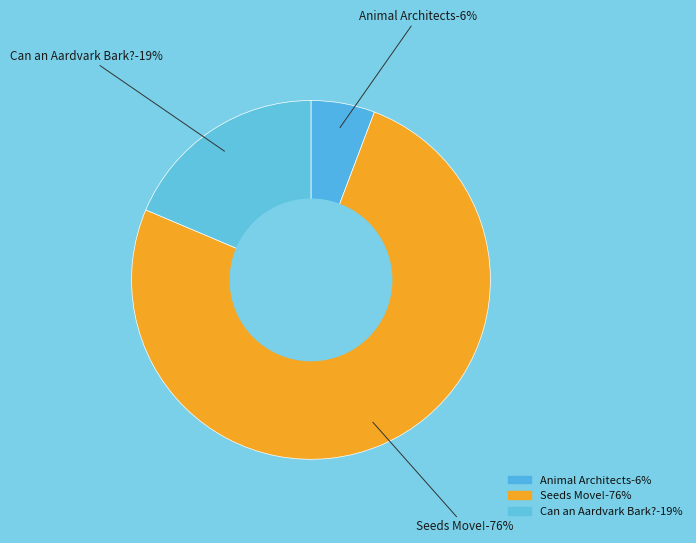

To the nearest percent, what is the combined percentage of Animal Architects and Can an Aardvark Bark??

24%